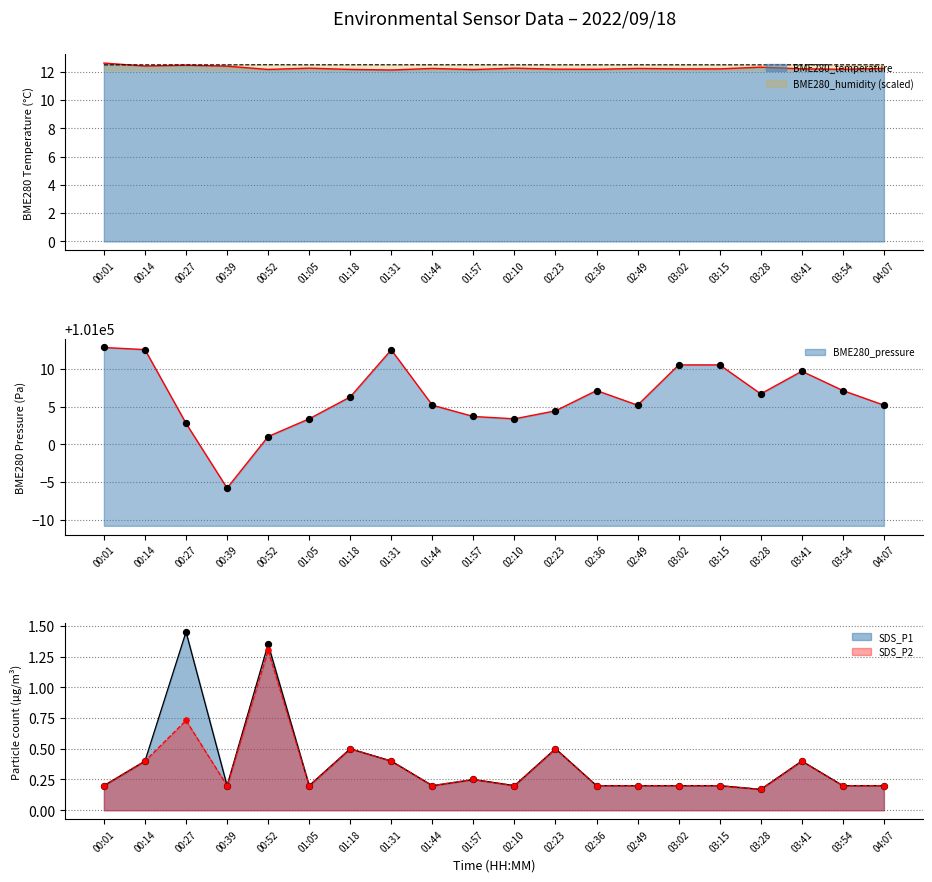

Which series reaches the minimum Y coordinate?

SDS_P1